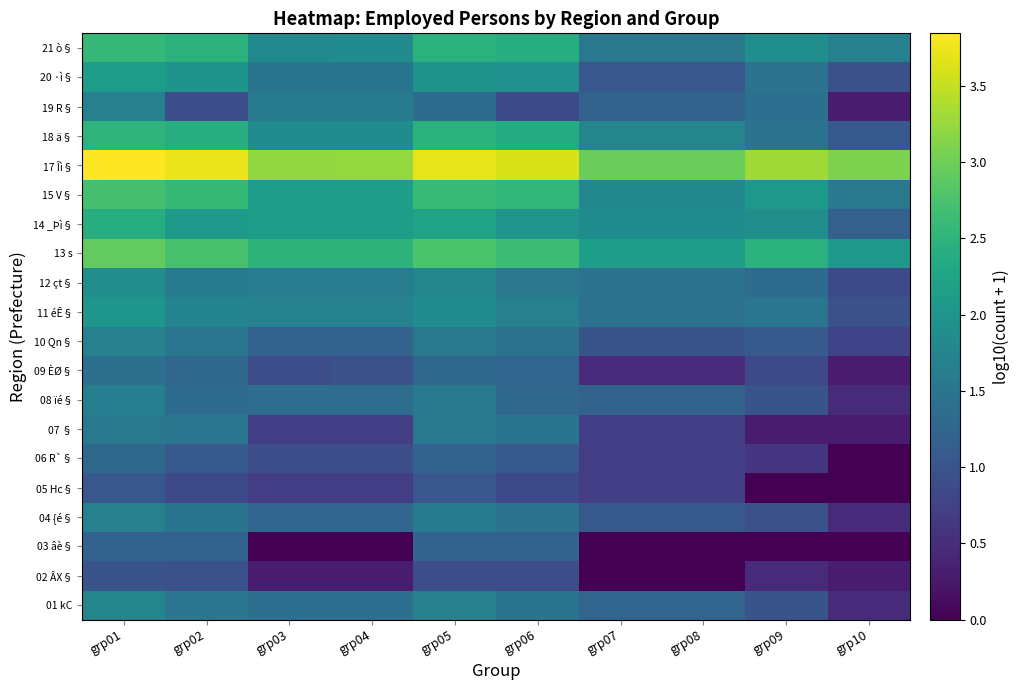

What is the maximum value shown in the chart?

3.8